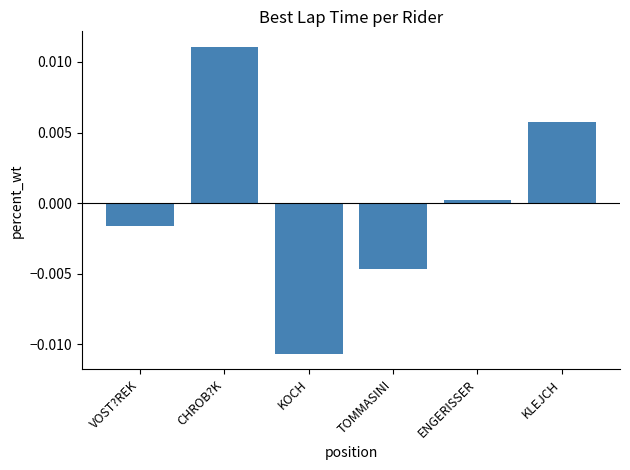

How many values are below 0?

3